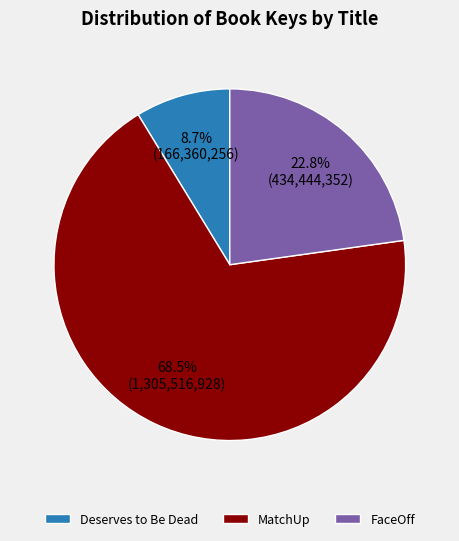

To the nearest percent, what is the combined percentage of FaceOff and MatchUp?

91%